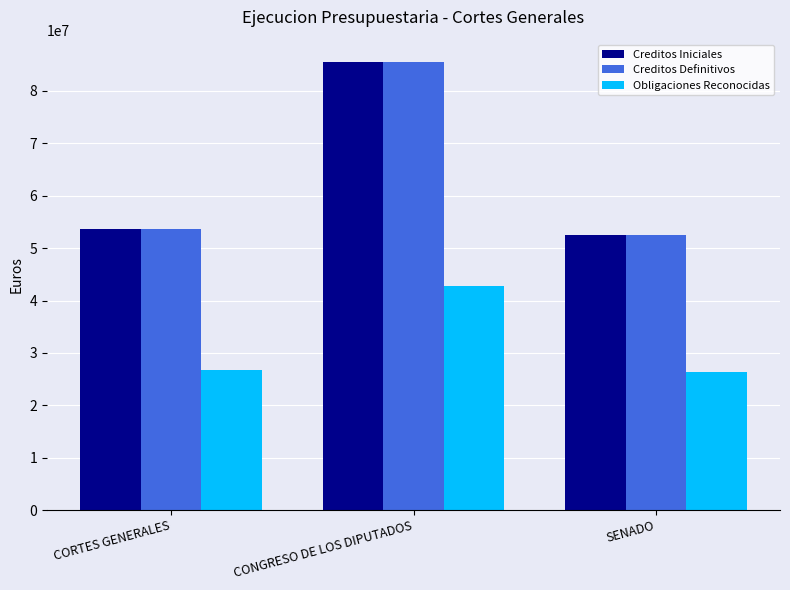

At how many categories does at least one series exceed 68795374?

1